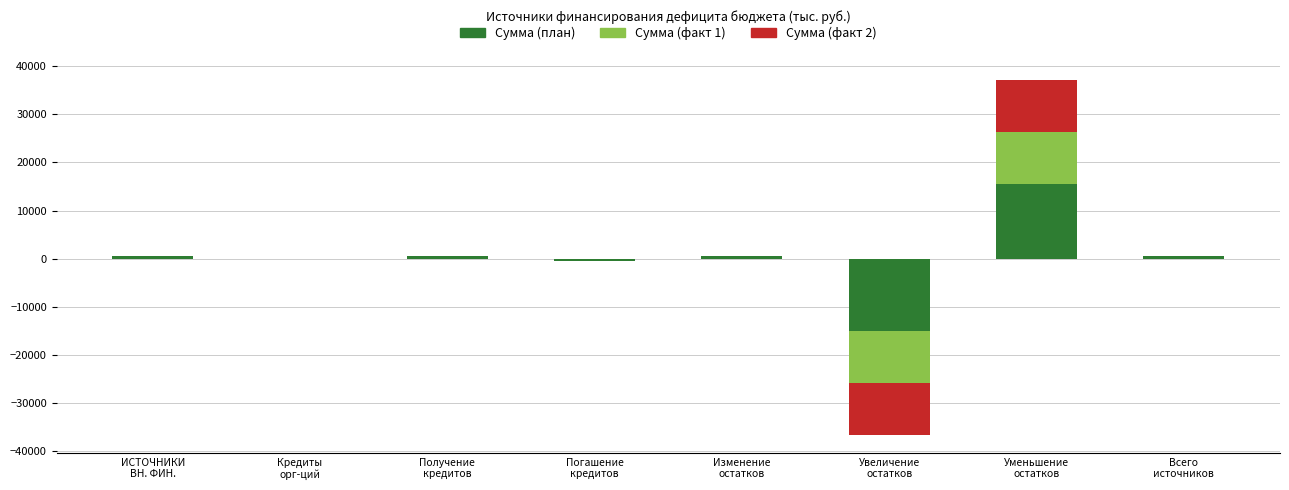

List the series in order of their peak value, highest first.

Сумма (план), Сумма (факт 2), Сумма (факт 1)